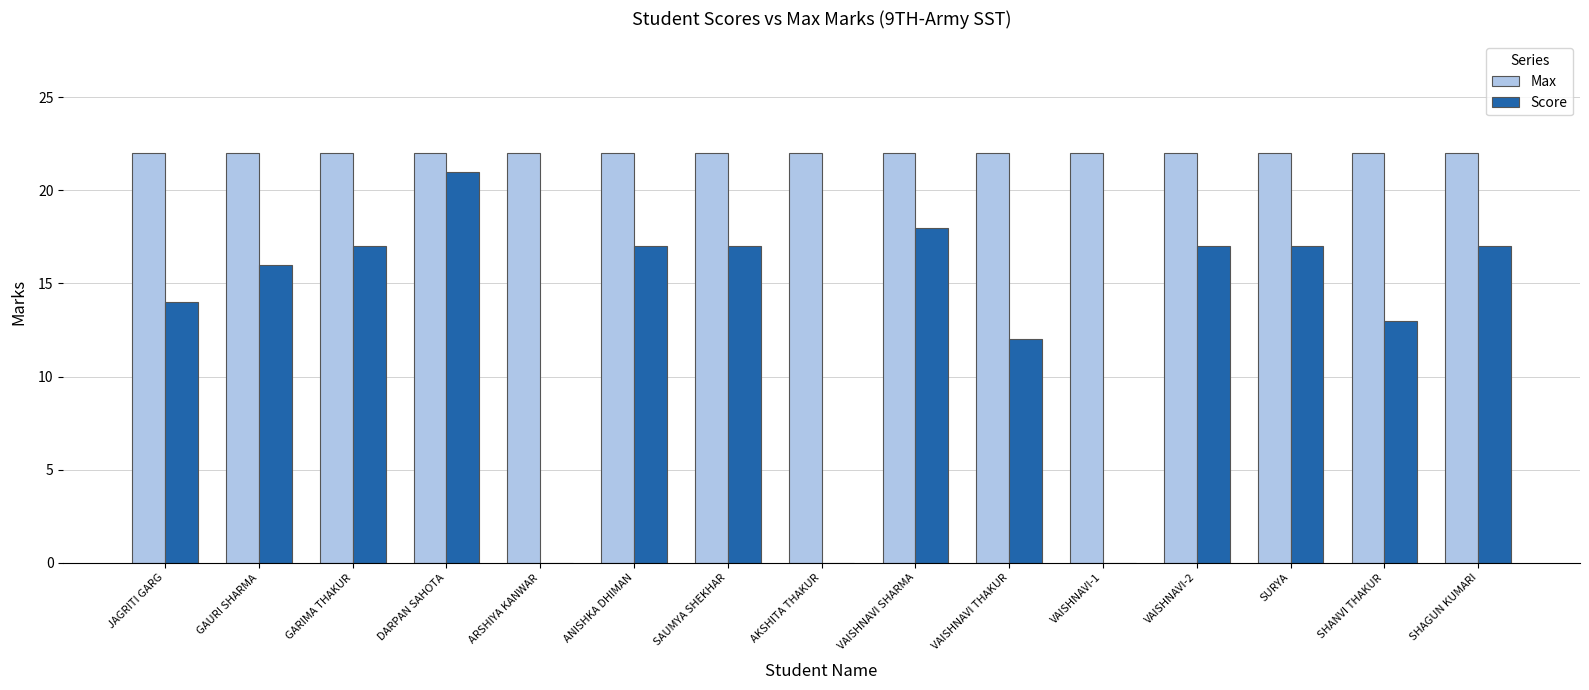

Is the value of Score at ANISHKA DHIMAN greater than the value of Max at VAISHNAVI SHARMA?

No